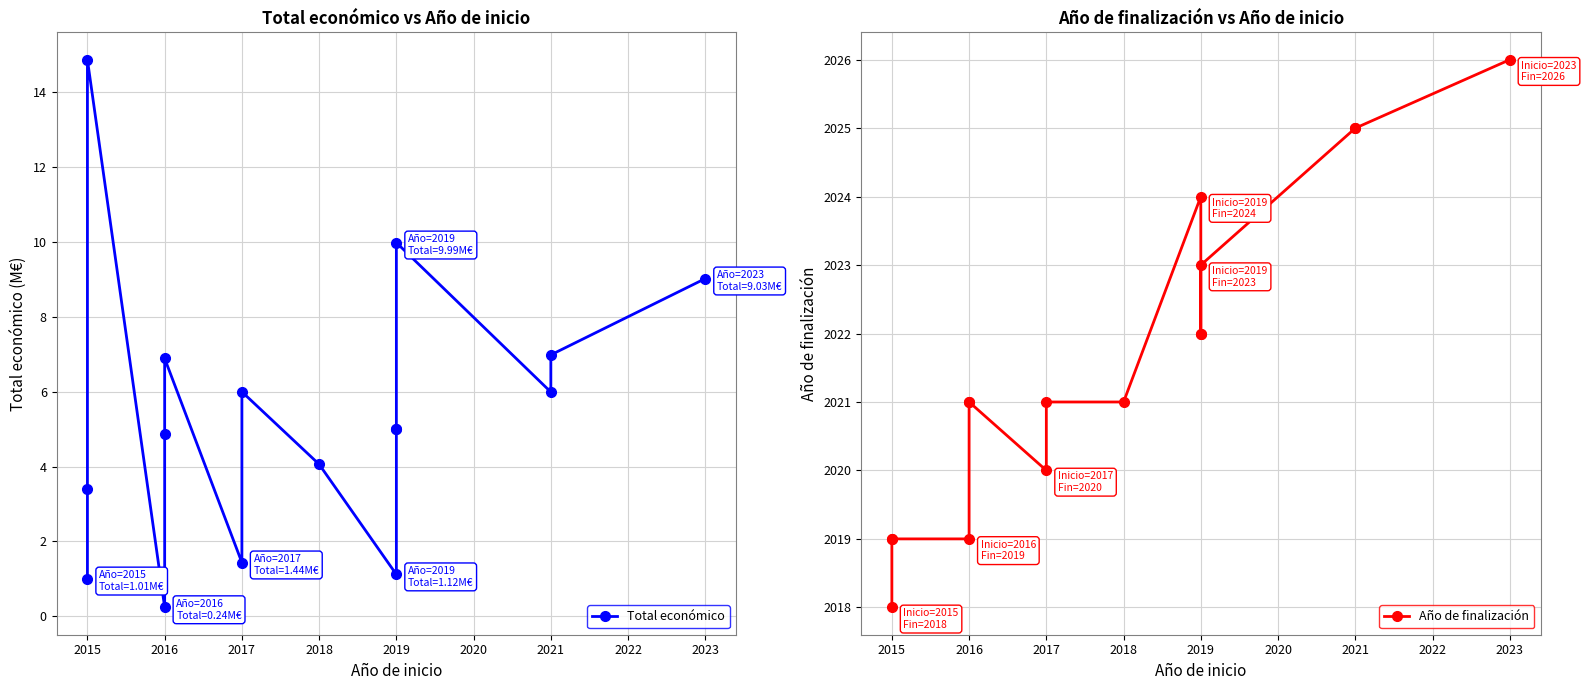

True or false: Total económico and Año de finalización intersect in this chart.

False